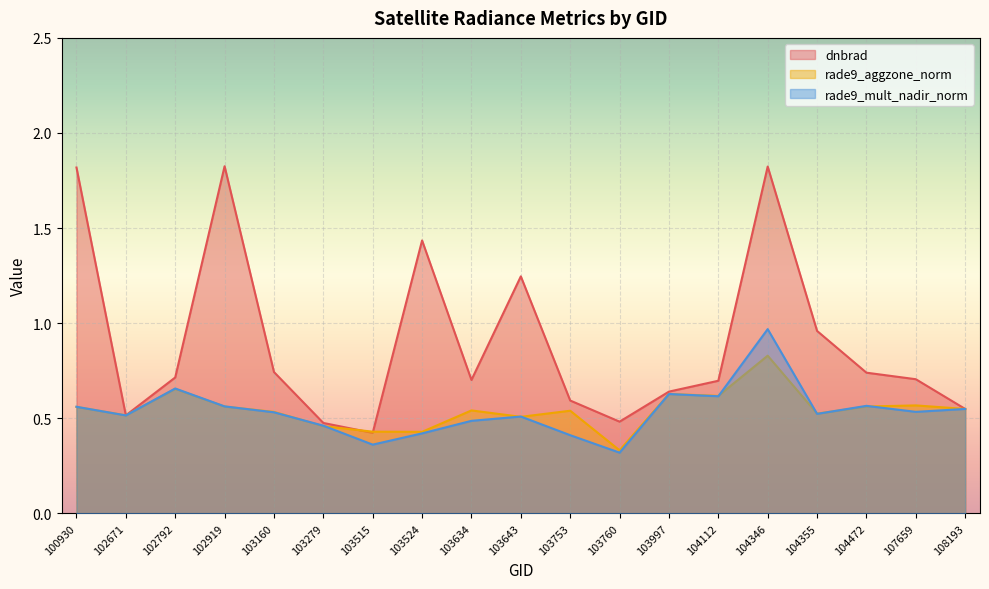

True or false: rade9_mult_nadir_norm has more than 2 interior local peaks.

True